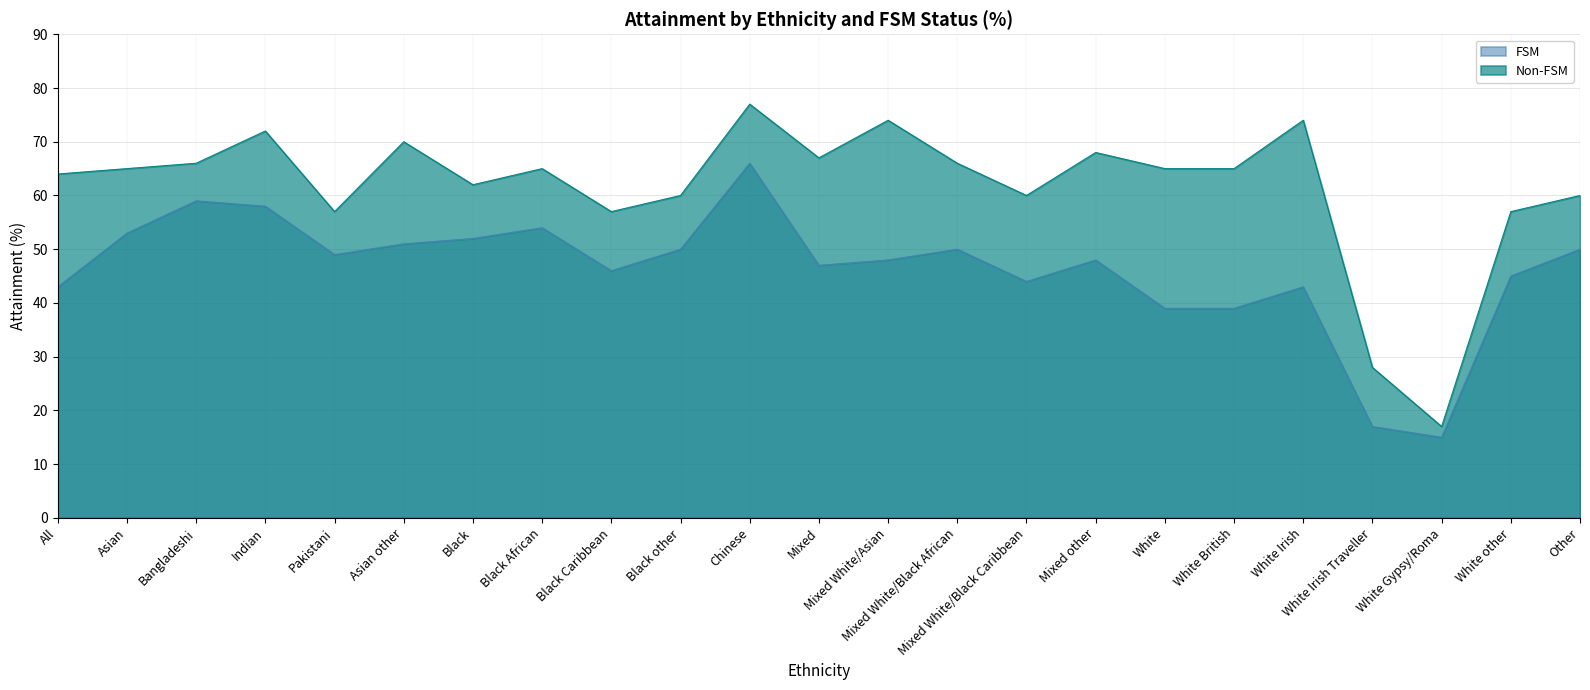

The value of Non-FSM at Asian is 20. True or false?

False